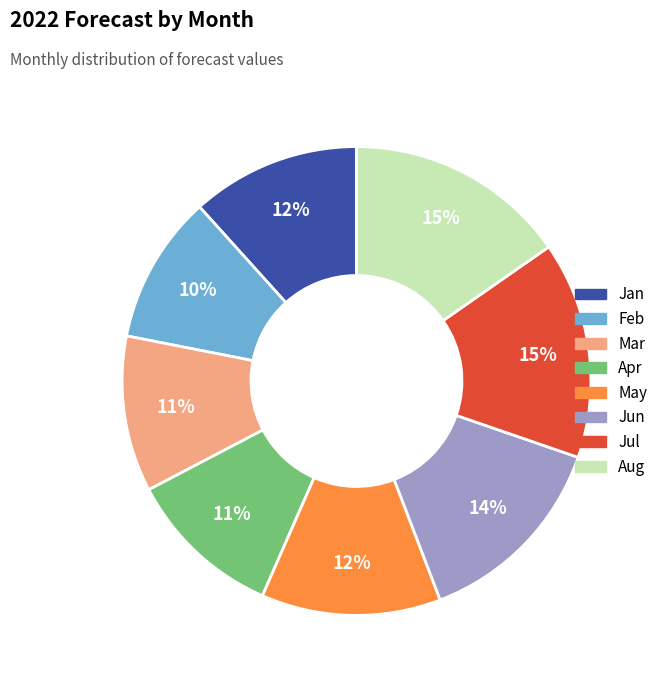

How many segments does this pie chart have?

8